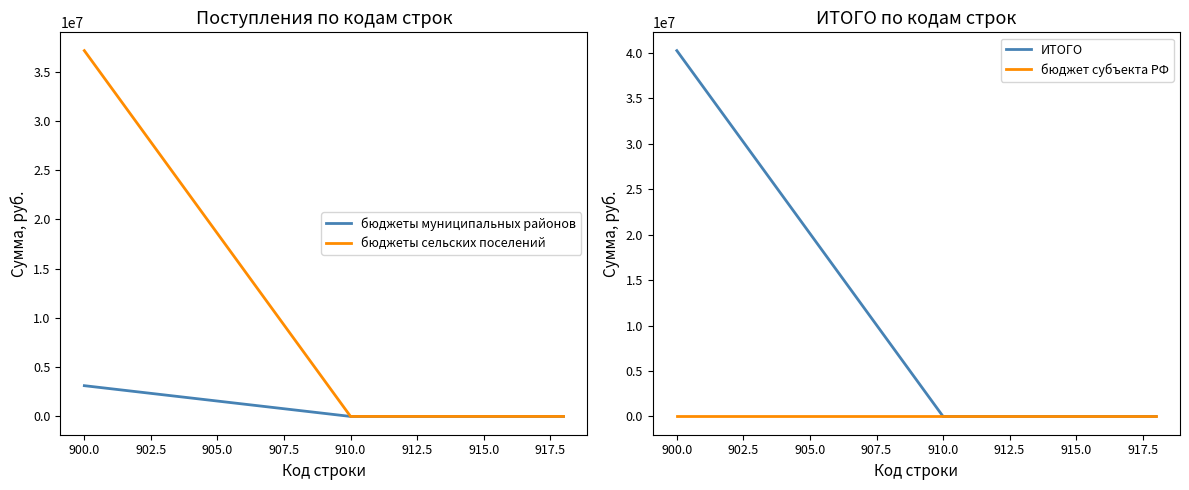

The value of бюджеты сельских поселений at 900.0 is 21097467.6. True or false?

False